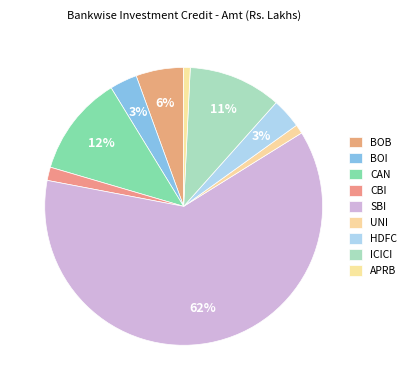

Which category has the smallest portion of the pie?

APRB